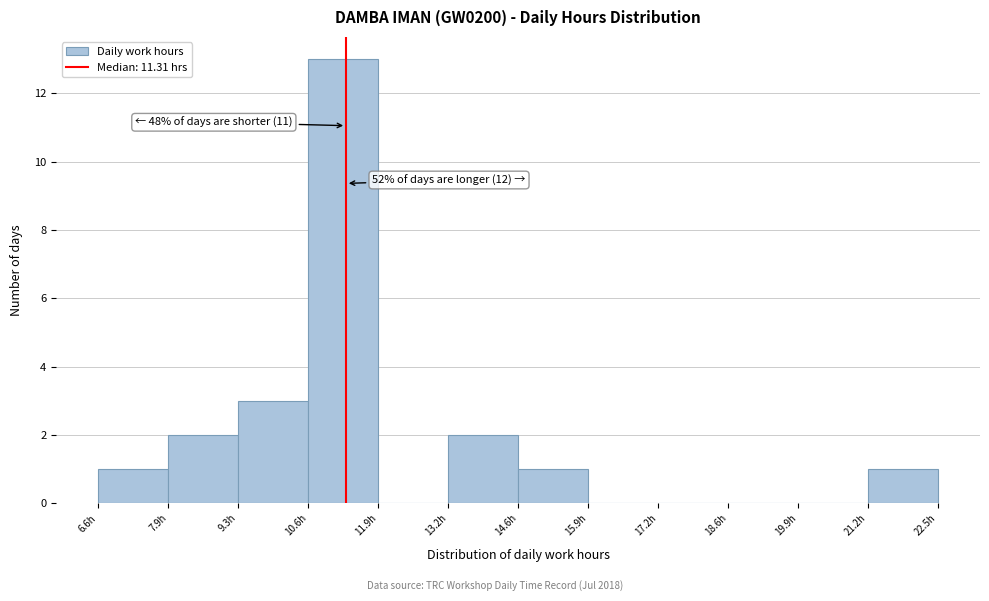

Which range on the x-axis has the tallest bar?

10.6 to 12.0